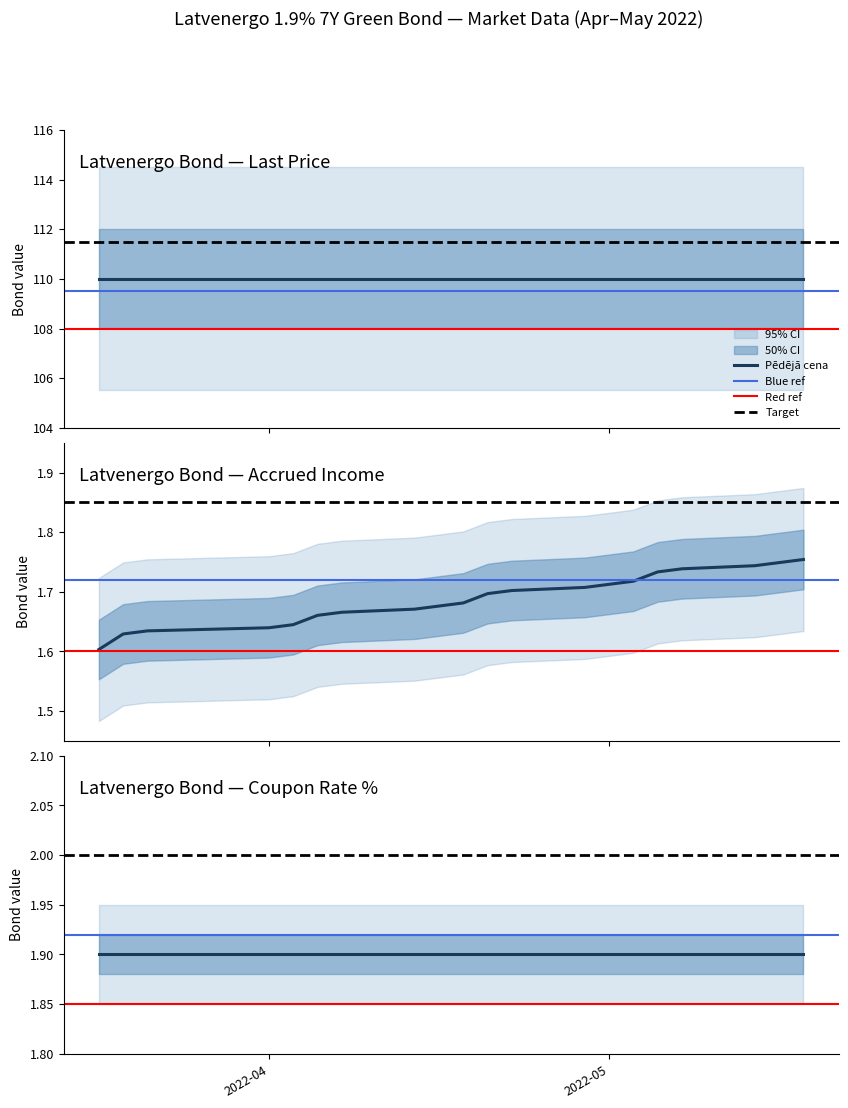

Which series has the largest total across all categories?

Pēdējā cena